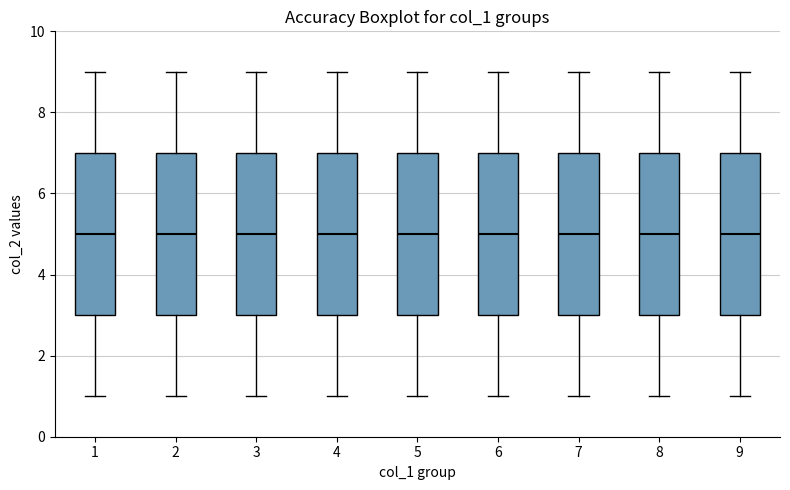

Reading left to right, transcribe this box plot: for each box, give where its median line is, the range the box spans, and where its two whiskers end, as read against the y-axis. The values are not printed on the chart, so give them approximately, as read against the axis.

1: median 5, box 3 to 7, whiskers 1 to 9
2: median 5, box 3 to 7, whiskers 1 to 9
3: median 5, box 3 to 7, whiskers 1 to 9
4: median 5, box 3 to 7, whiskers 1 to 9
5: median 5, box 3 to 7, whiskers 1 to 9
6: median 5, box 3 to 7, whiskers 1 to 9
7: median 5, box 3 to 7, whiskers 1 to 9
8: median 5, box 3 to 7, whiskers 1 to 9
9: median 5, box 3 to 7, whiskers 1 to 9